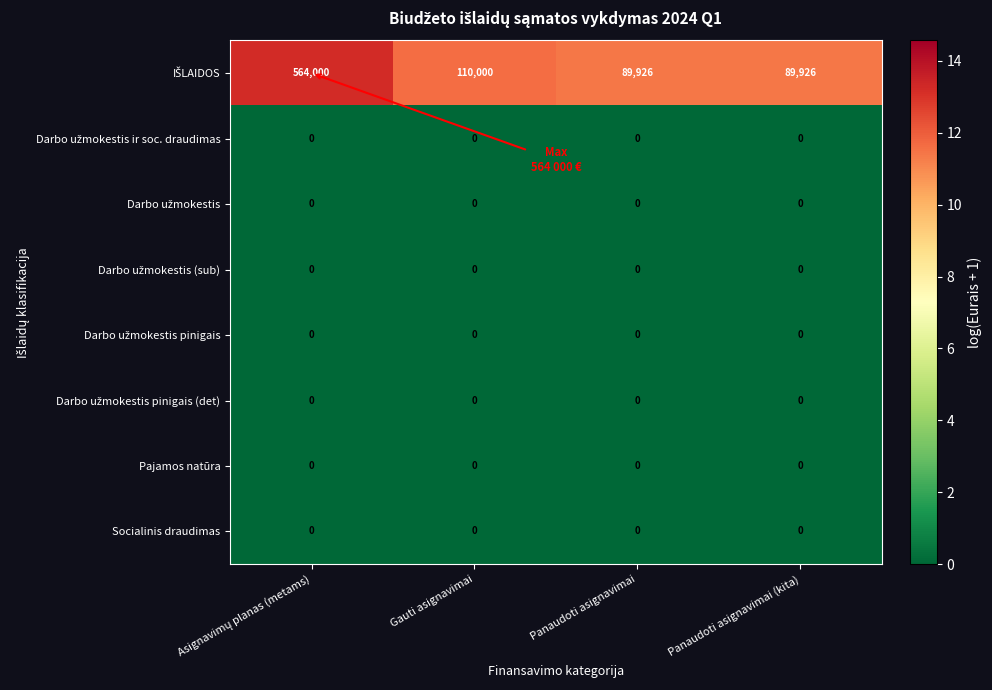

What is the greatest value displayed?

564000